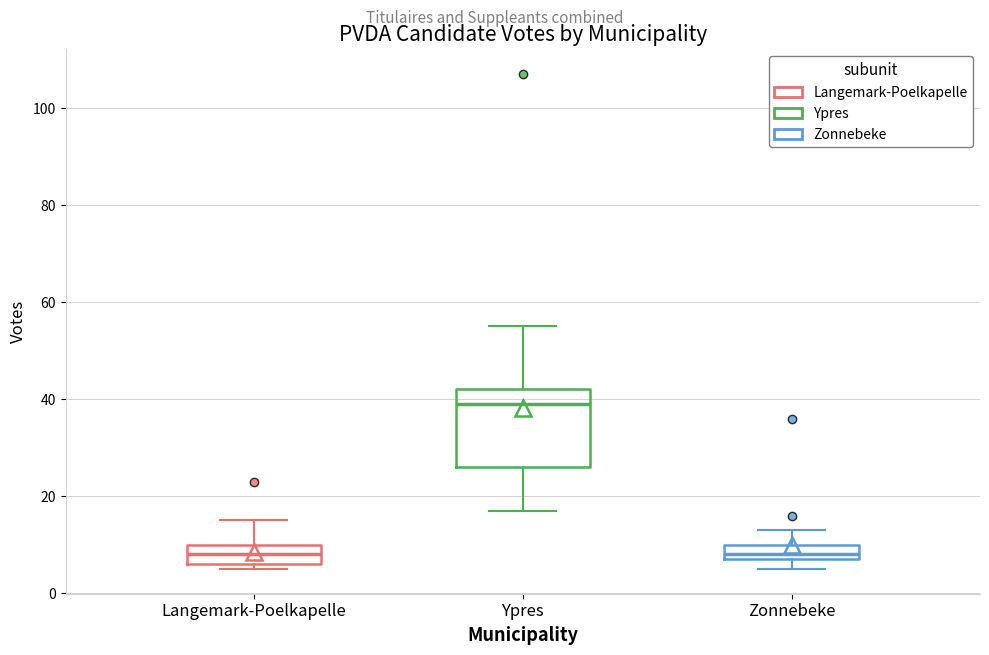

Reading left to right, read every box against the y-axis: the position of its median line, the range the box covers, and the ends of its whiskers. The values are not printed on the chart, so give them approximately, as read against the axis.

Langemark-Poelkapelle: median 8, box 6 to 10, whiskers 6 (just below the box's lower edge) to 16
Ypres: median 40, box 26 to 42, whiskers 18 to 56
Zonnebeke: median 8 (just above the box's lower edge), box 8 to 10, whiskers 6 to 14